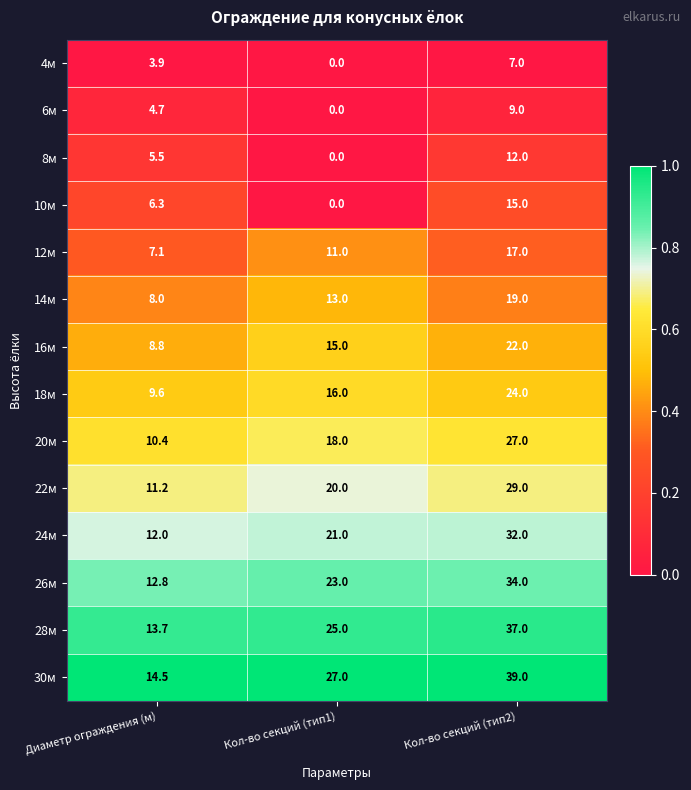

What is the approximate value of 30м at Кол-во секций (тип2)?

39.0